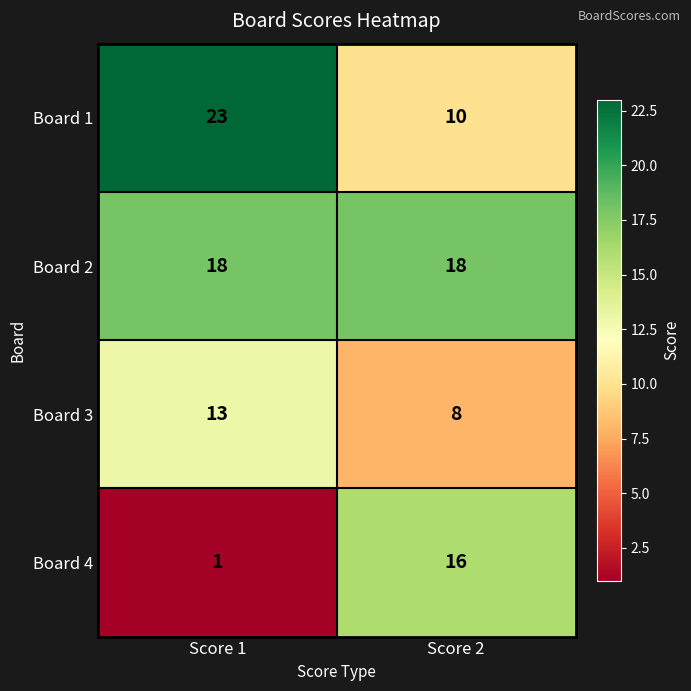

Read the Board 3 value at Score 2.

8